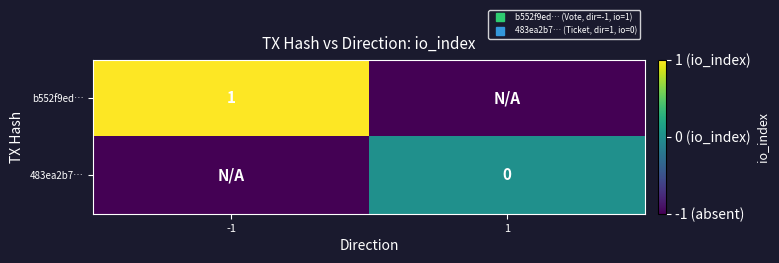

How many positive values does the b552f9ed… series have?

1